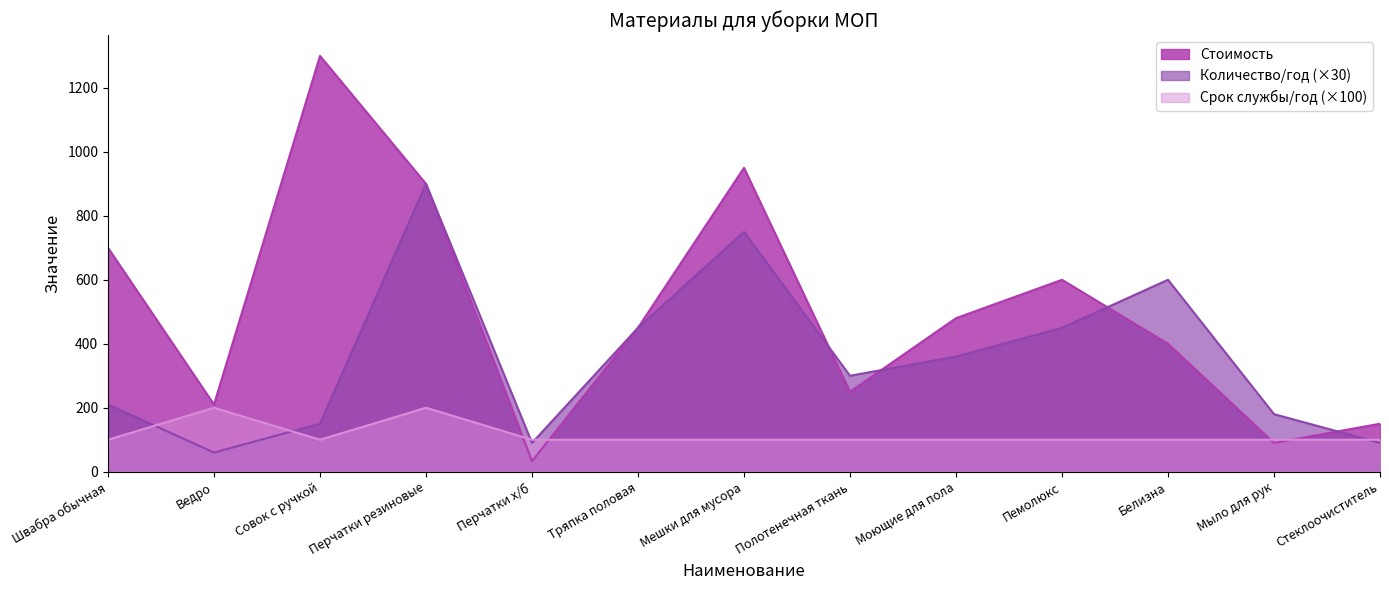

Is it true that Стоимость equals 307 at Тряпка половая?

False